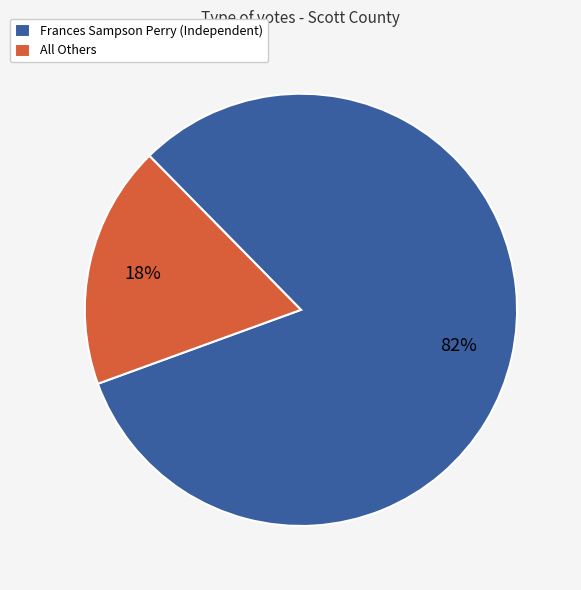

Is it true that All Others is 28% of the pie?

False